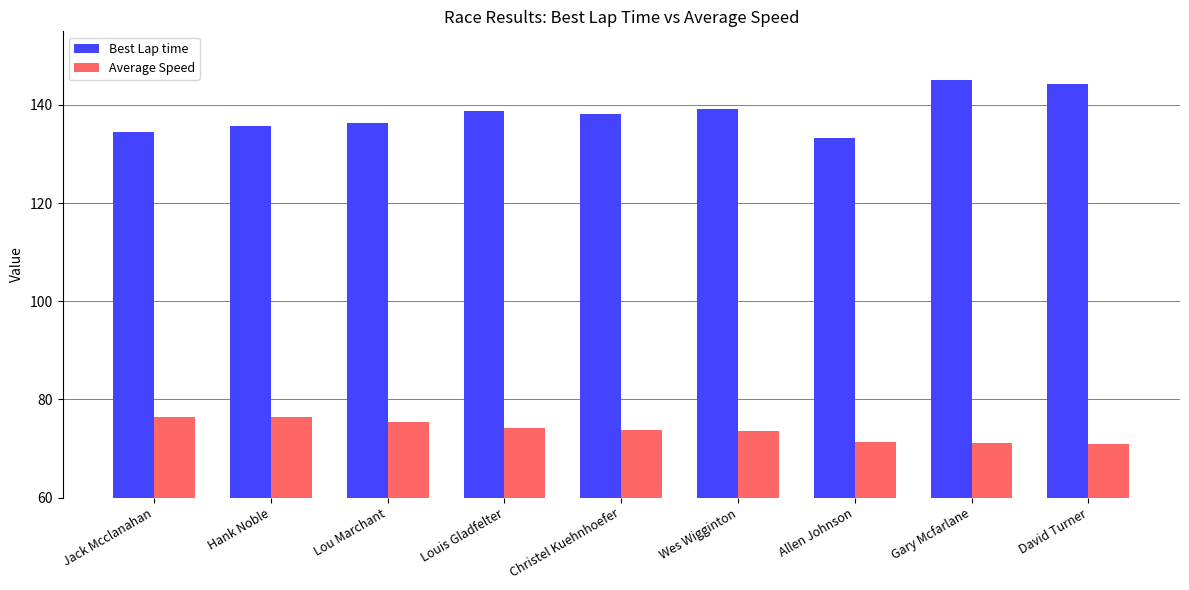

How many groups of bars are there?

9